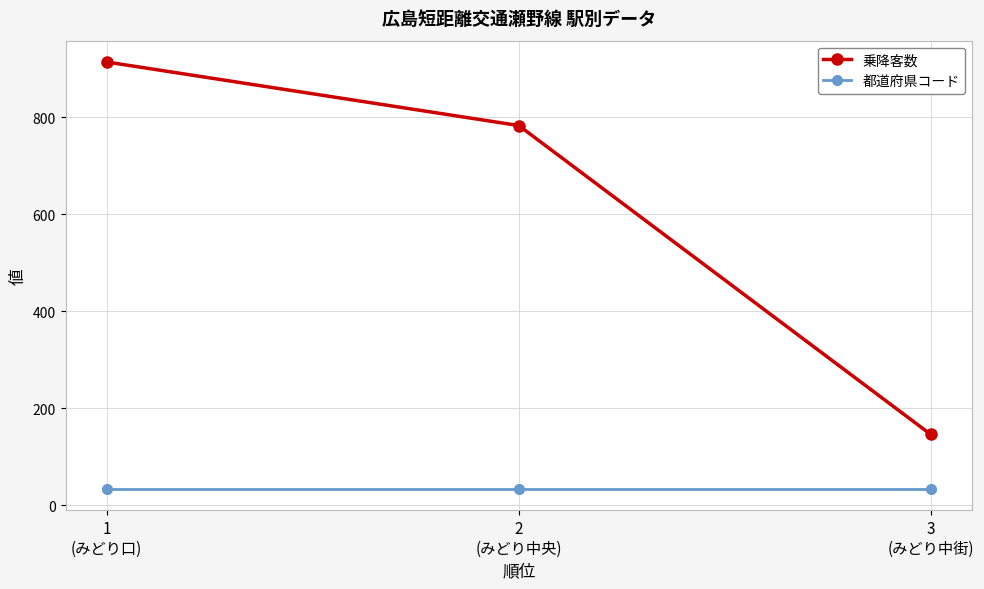

How many series are shown in this chart?

2